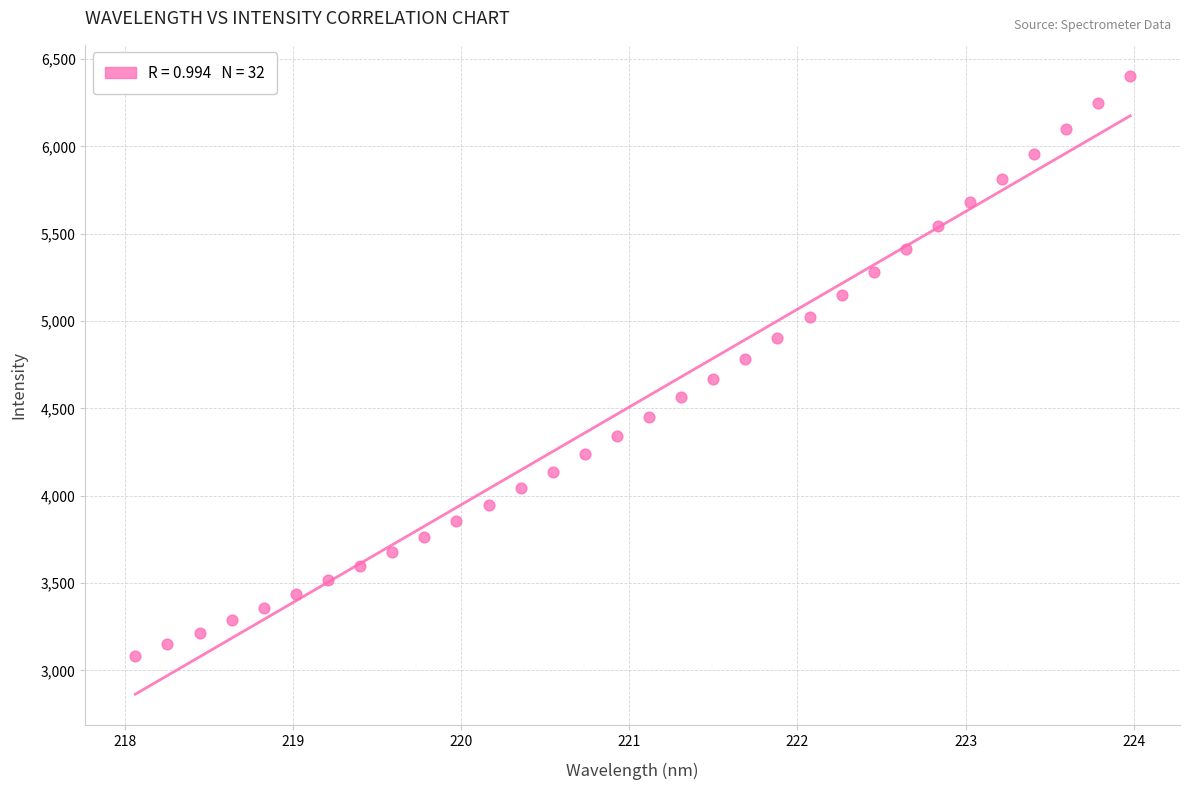

What is the range of Y values (max minus min)?

3320.6